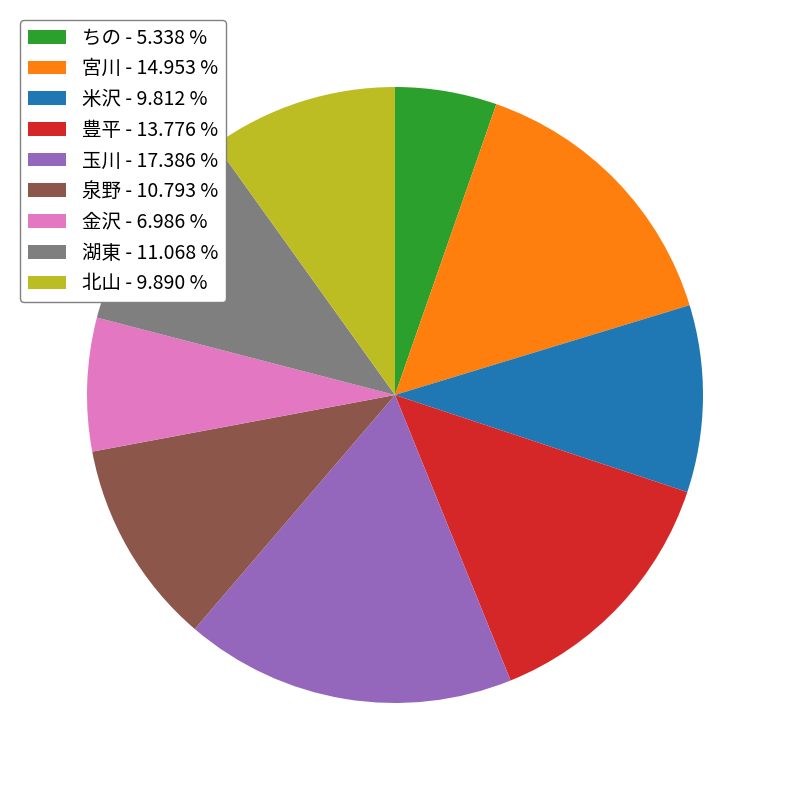

Combined, do 北山 - 9.890 % and ちの - 5.338 % account for over 50%?

No